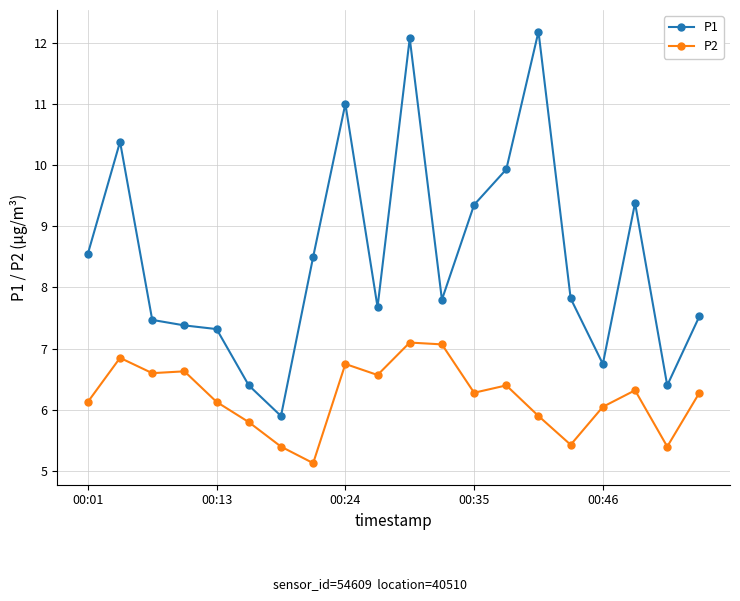

What is the difference between the maximum and minimum values in the P1 series?

6.3